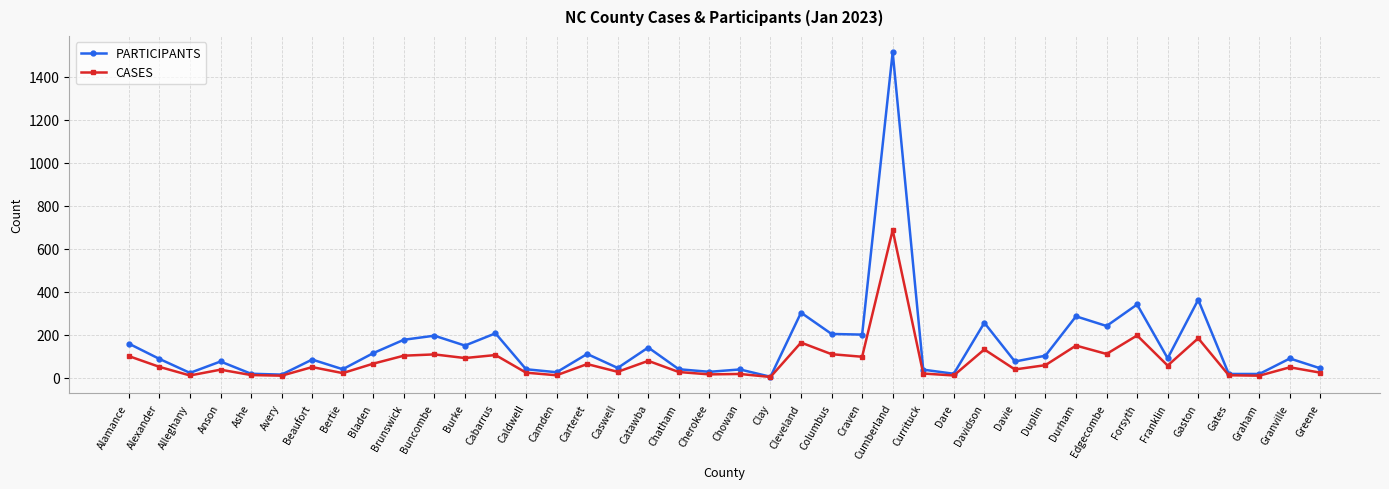

What is the sum of all PARTICIPANTS values?

6032